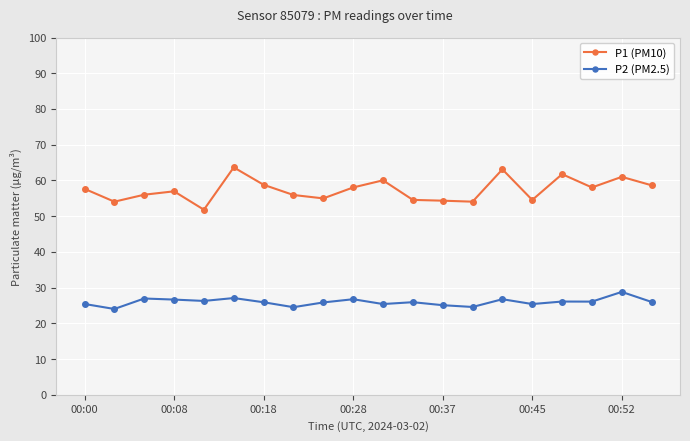

What is the sum of all P2 (PM2.5) values?

519.5